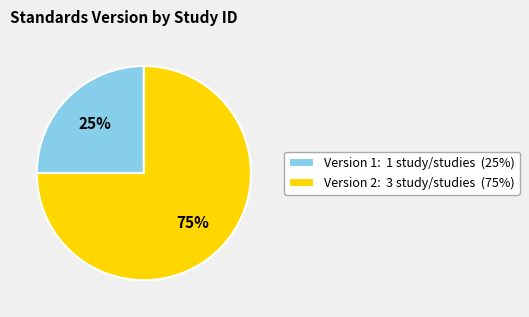

What is the ratio of the value at Version 2: 3 study/studies (75%) to the value at Version 1: 1 study/studies (25%)?

3.0